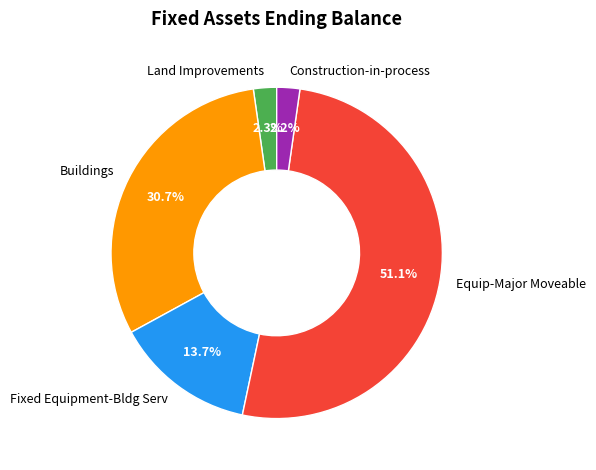

How much of the chart is everything except Buildings?

69.3%